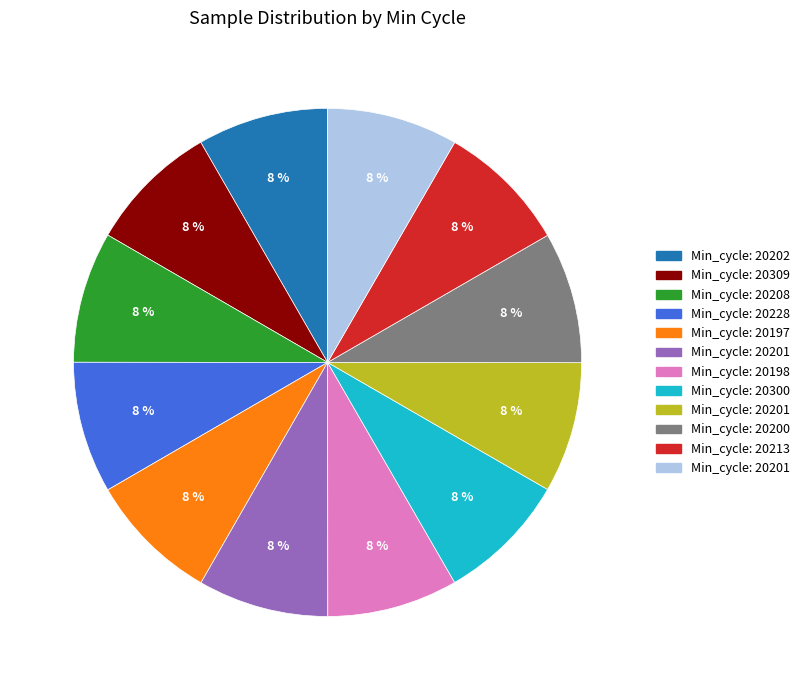

Is there any slice that represents more than half of the pie?

No